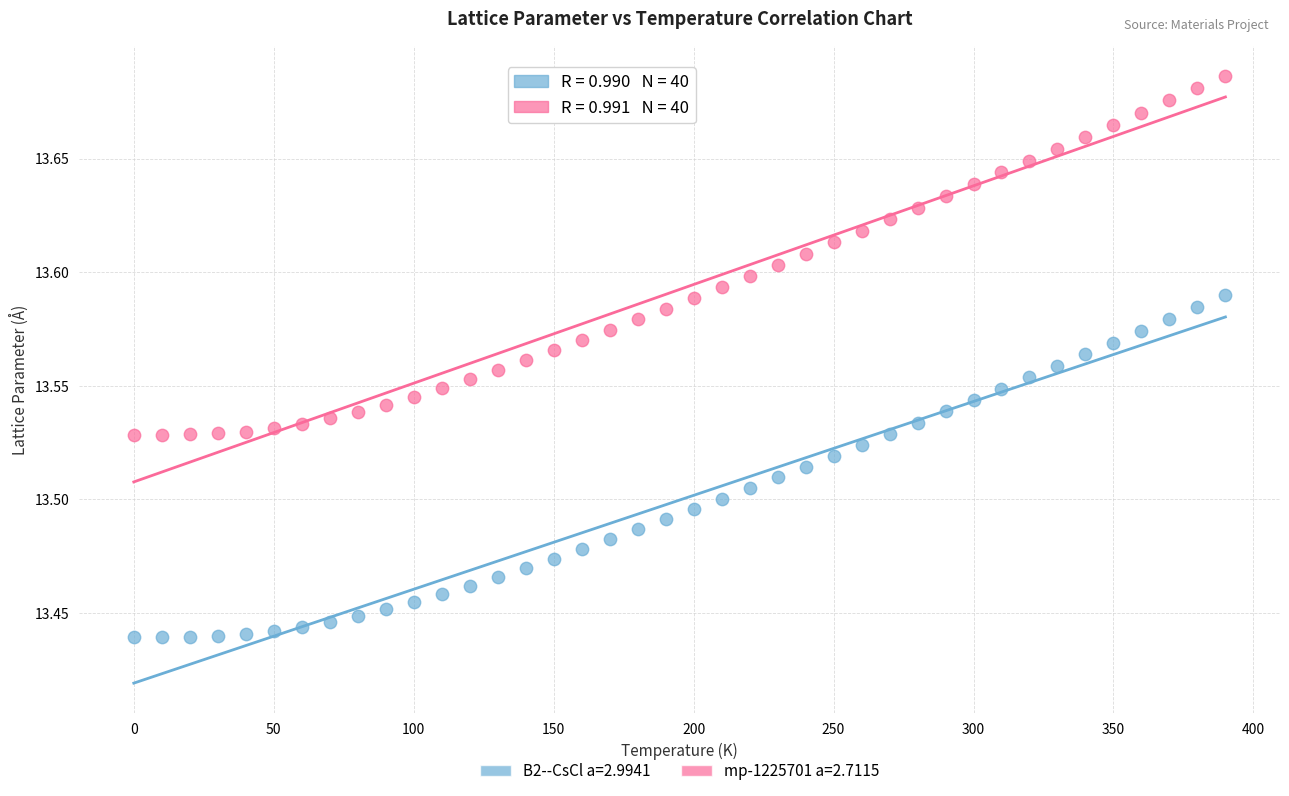

What is the X range (max minus min) for the scatter plot?

390.0